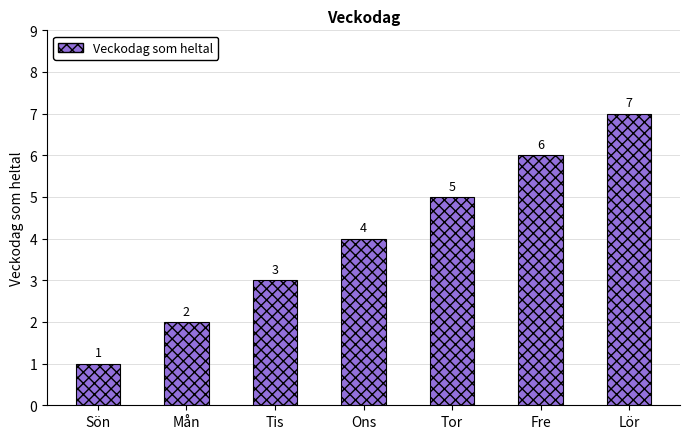

Rank the categories by value from highest to lowest.

Lör, Fre, Tor, Ons, Tis, Mån, Sön